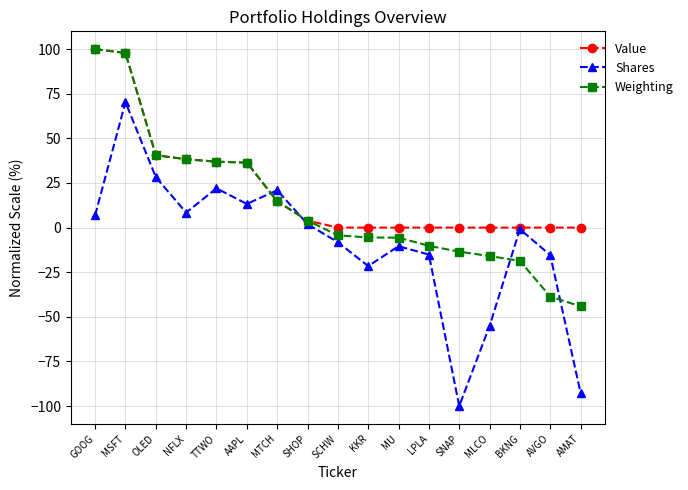

Is it true that Value equals 40.6 at OLED?

True